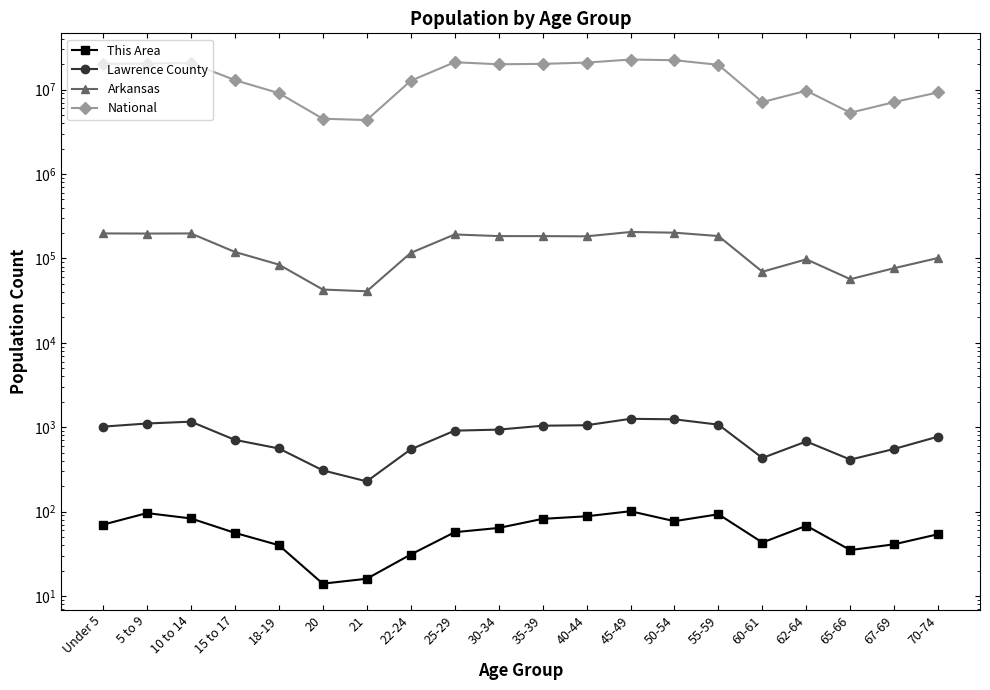

True or false: National and Lawrence County cross at least once.

False